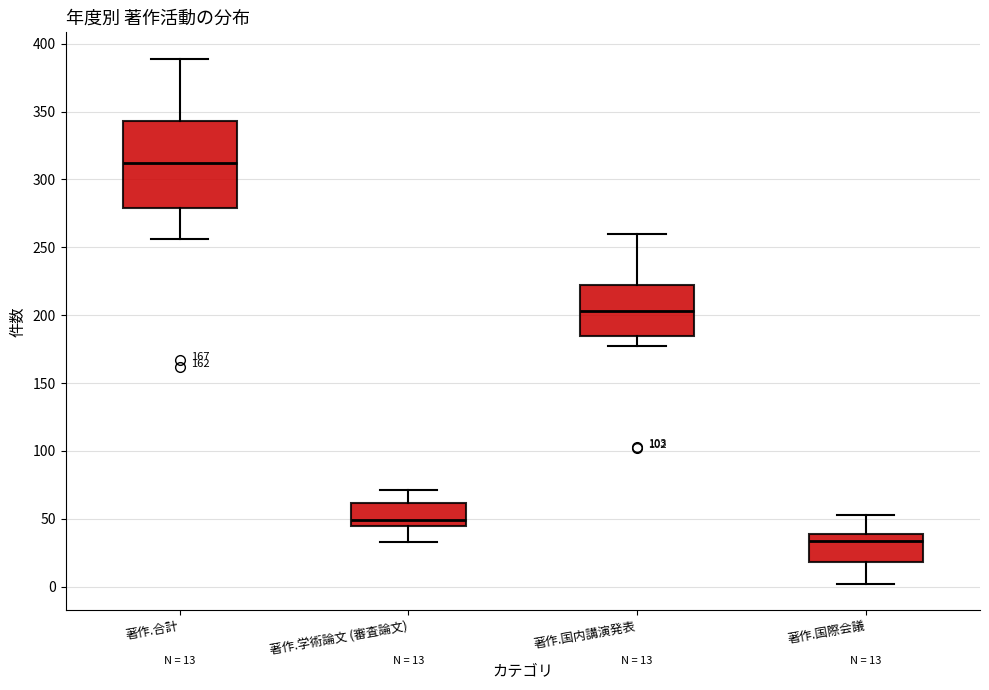

Comparing the boxes themselves (not the whiskers), which one is the tallest?

著作.合計